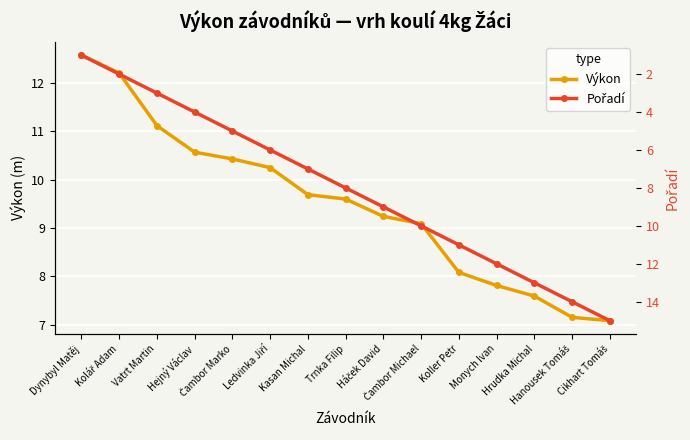

Is it true that Výkon equals 11.9 at Hanousek Tomáš?

False